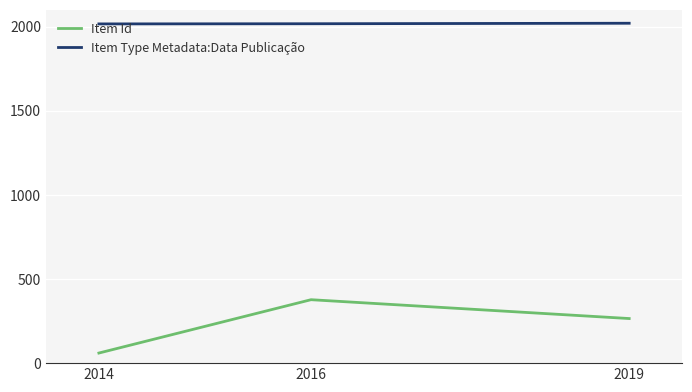

Which category has the lowest value in the Item Id series?

2014